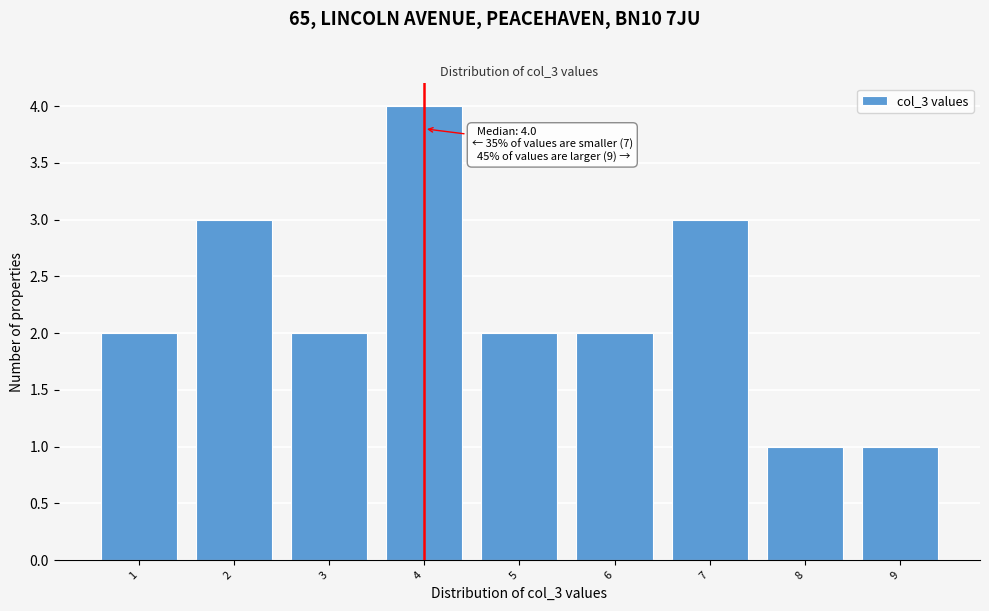

Which range on the x-axis has the tallest bar?

3.5 to 4.5